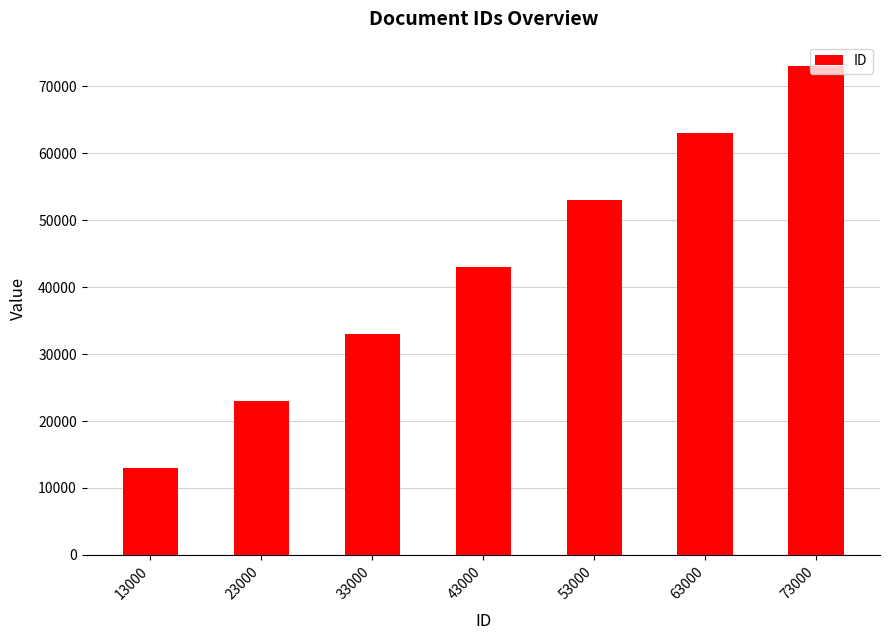

Rank the categories by value from lowest to highest.

13000, 23000, 33000, 43000, 53000, 63000, 73000